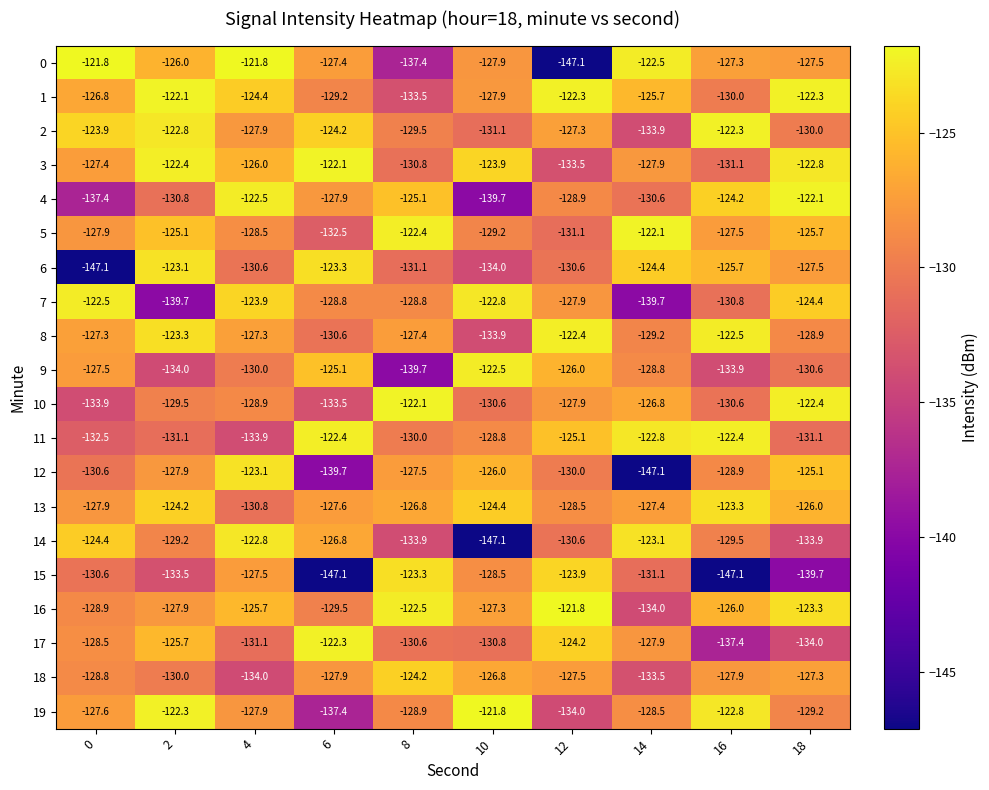

At which category is the sum across all series the highest?

4